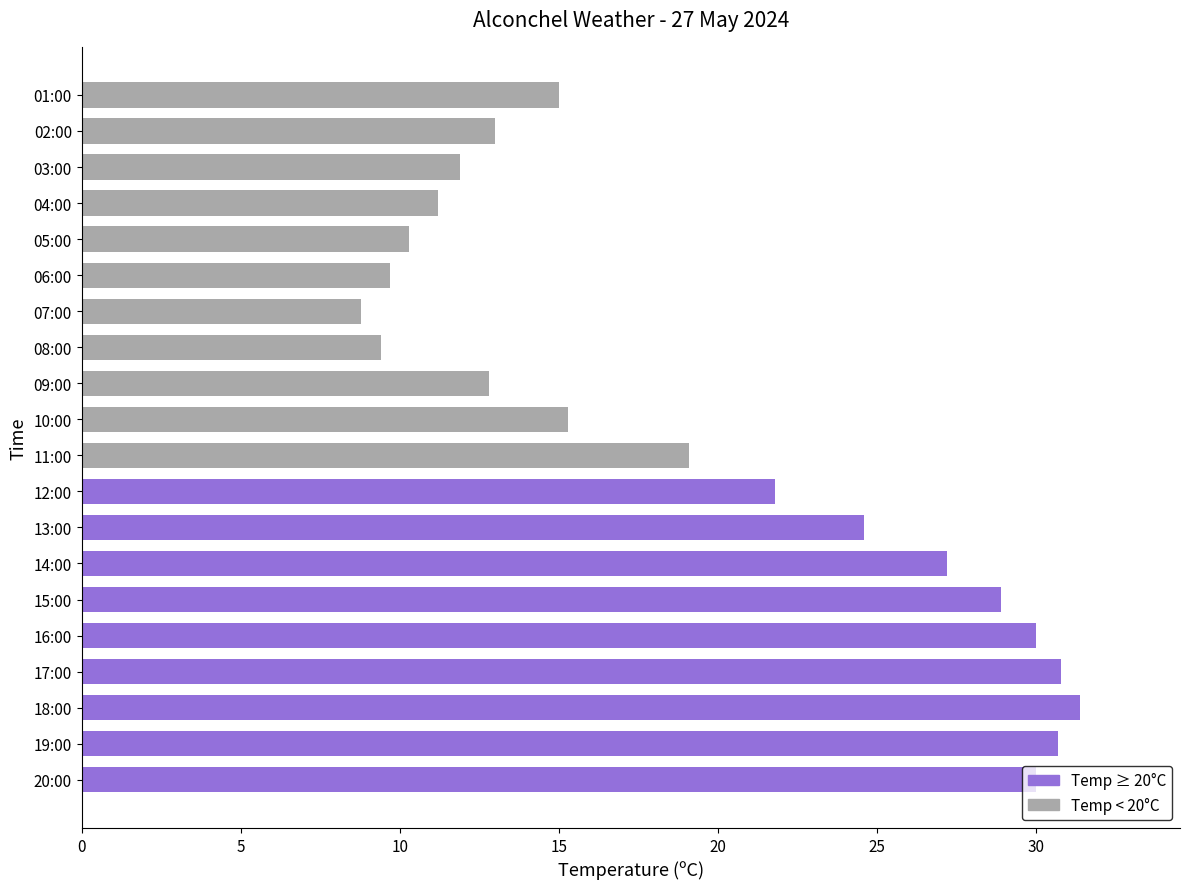

Read the value at 02:00.

13.0